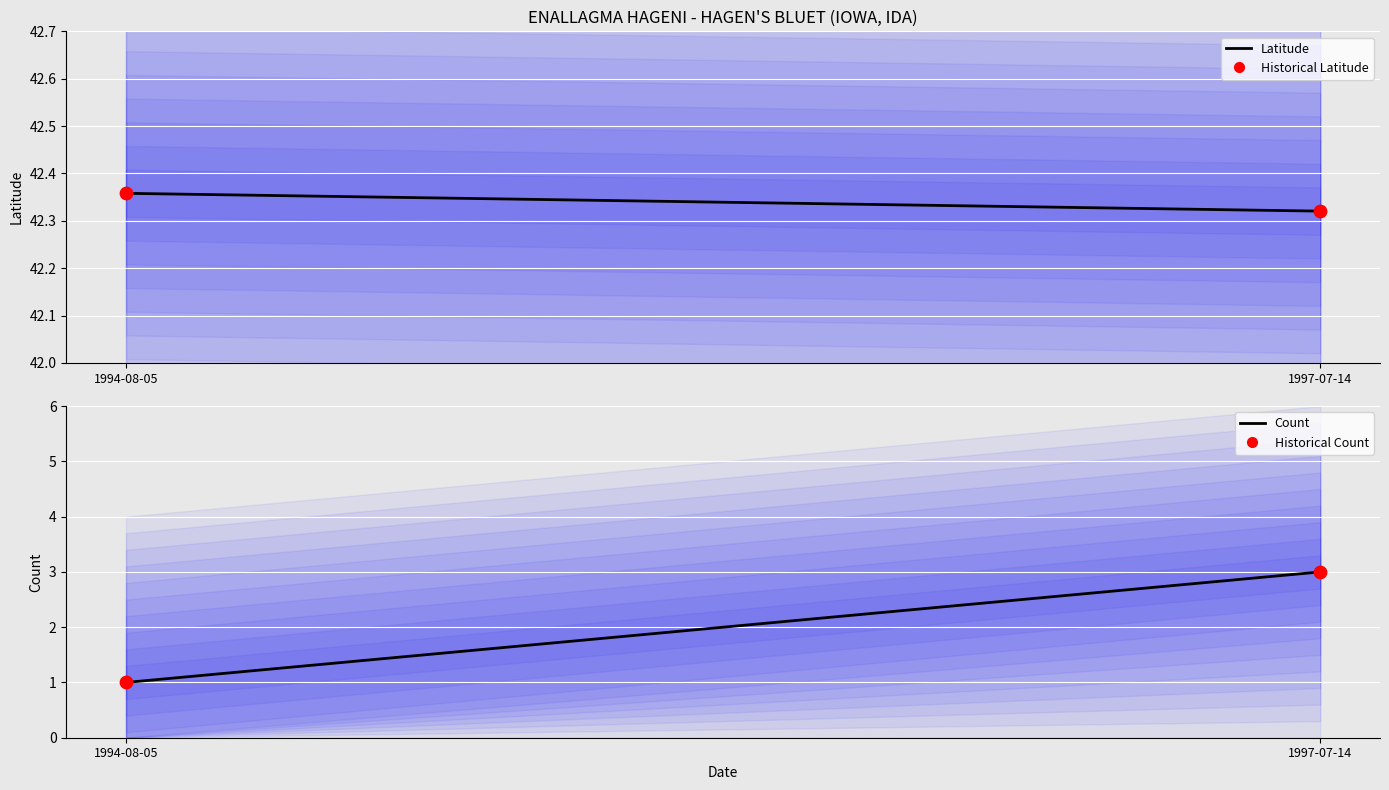

Which series has the largest total across all categories?

Latitude (Mean)